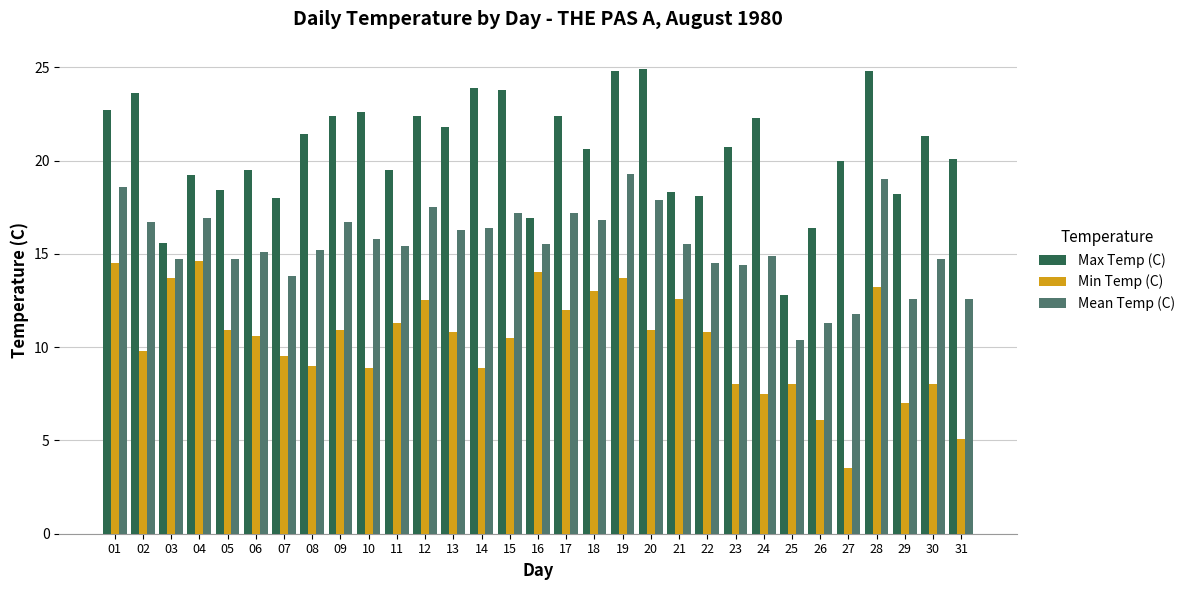

Count the number of categories in the chart.

31